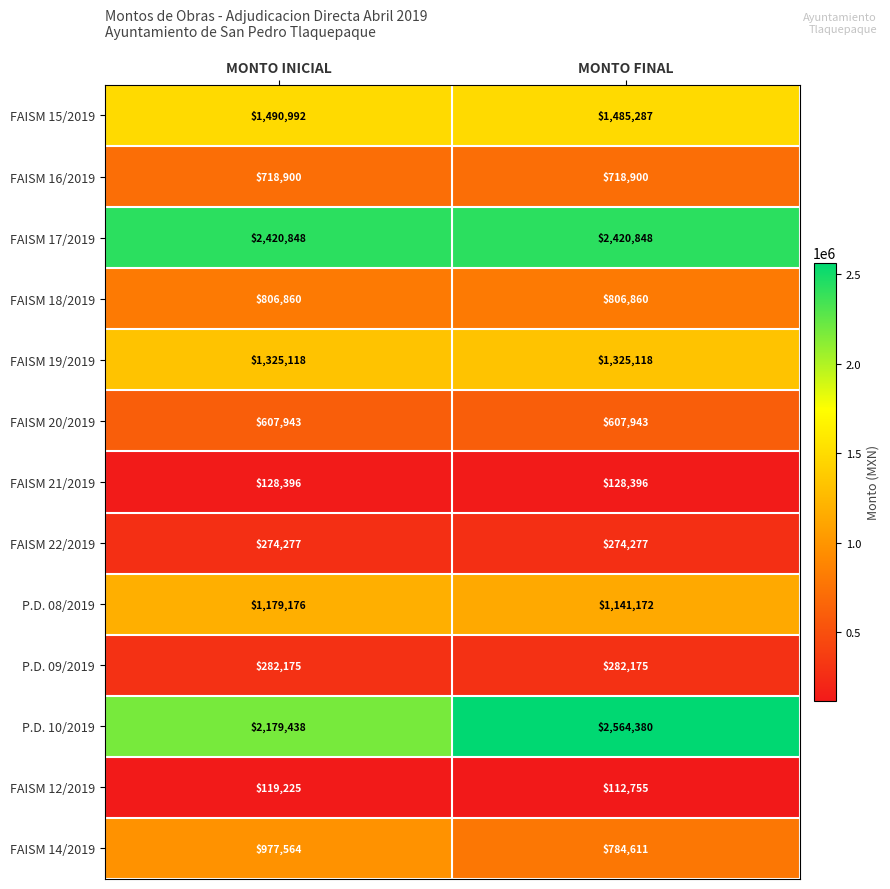

What is the sum of the FAISM 22/2019 values at MONTO INICIAL and MONTO FINAL?

548554